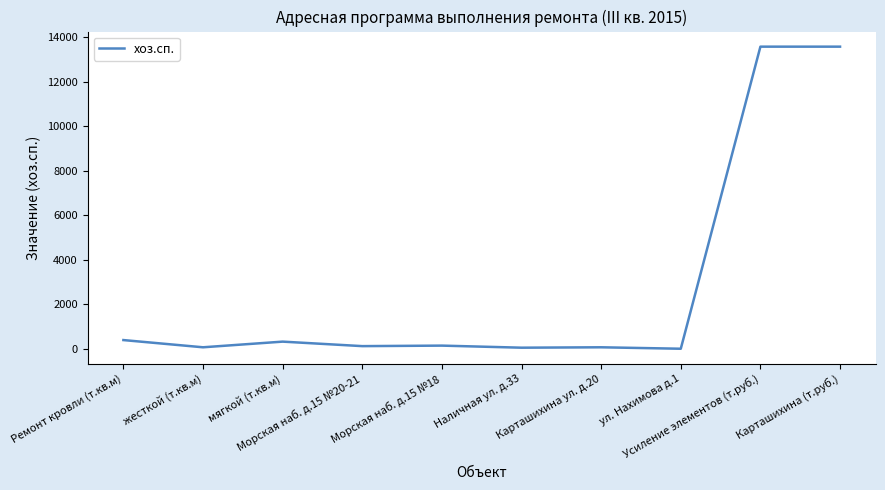

What is the approximate value at Морская наб. д.15 №18?

145